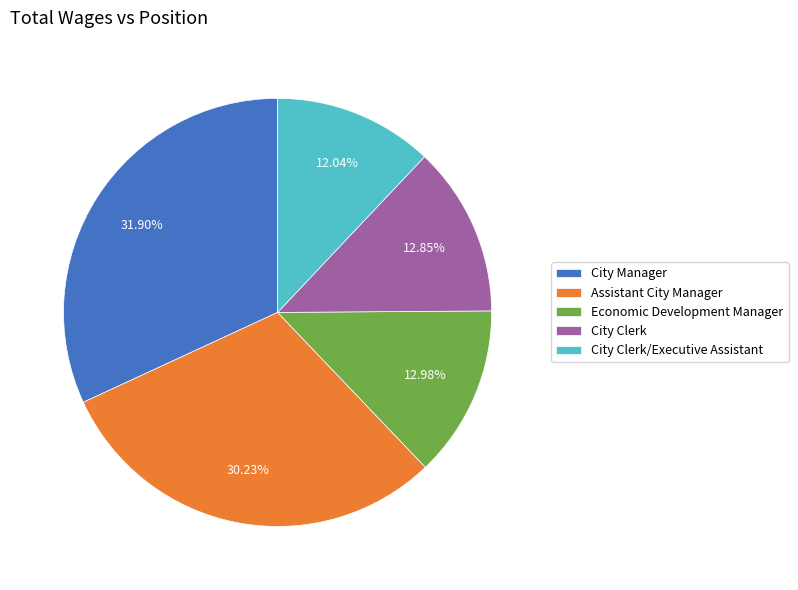

What is the ratio of the value at City Clerk to the value at Assistant City Manager?

0.4